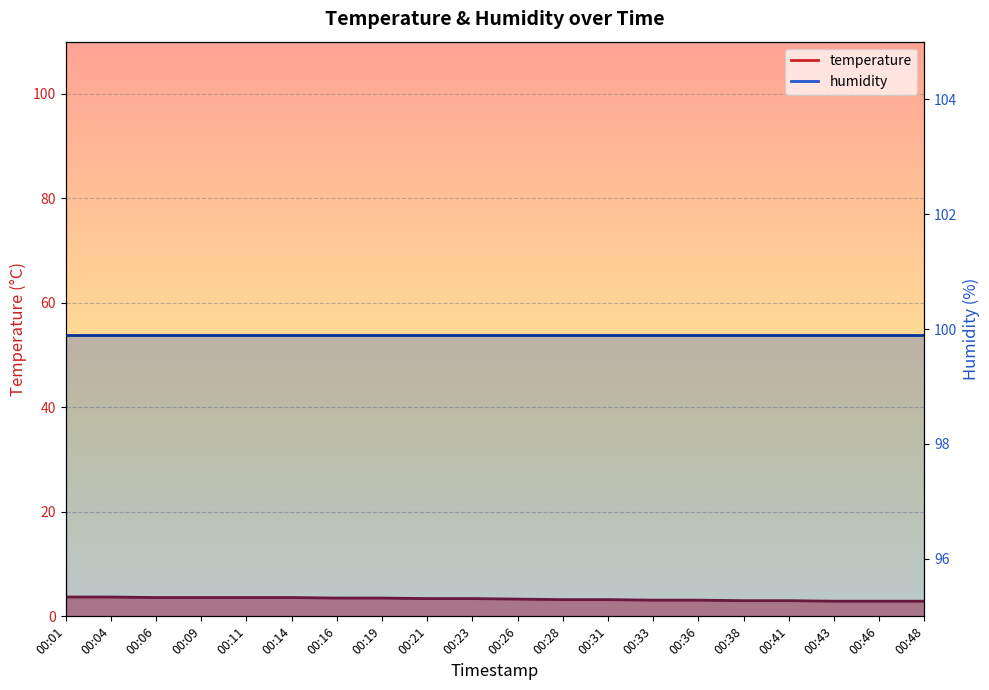

Which label corresponds to the largest value in the chart?

00:01